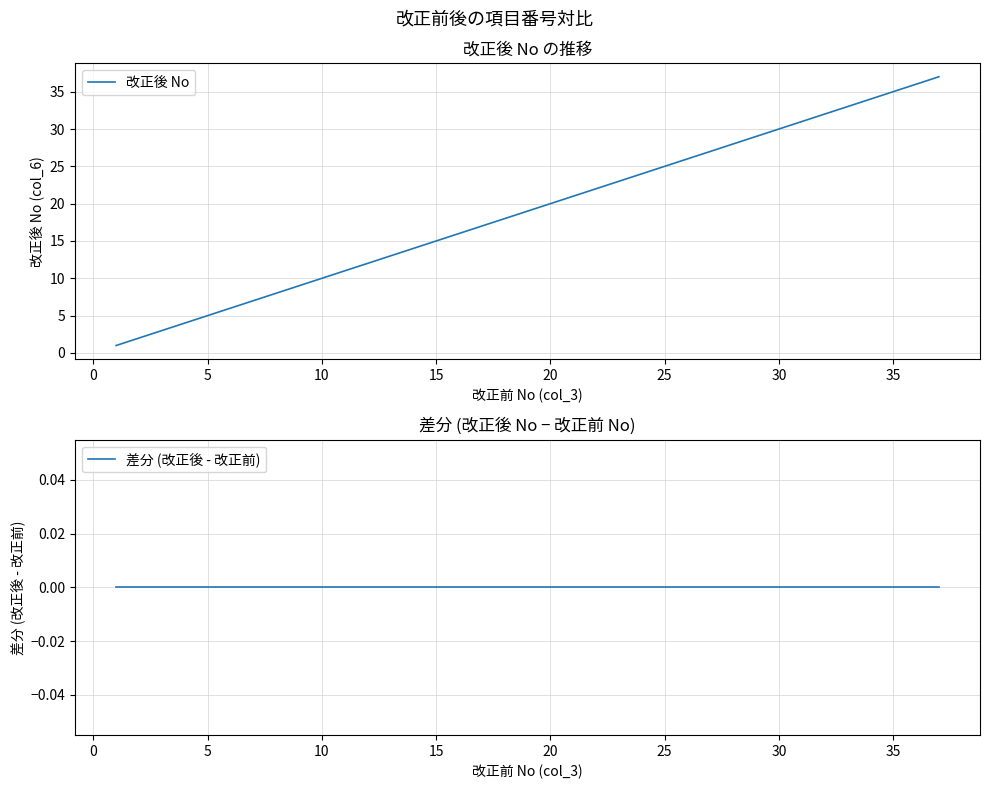

How many distinct data groups are displayed?

2